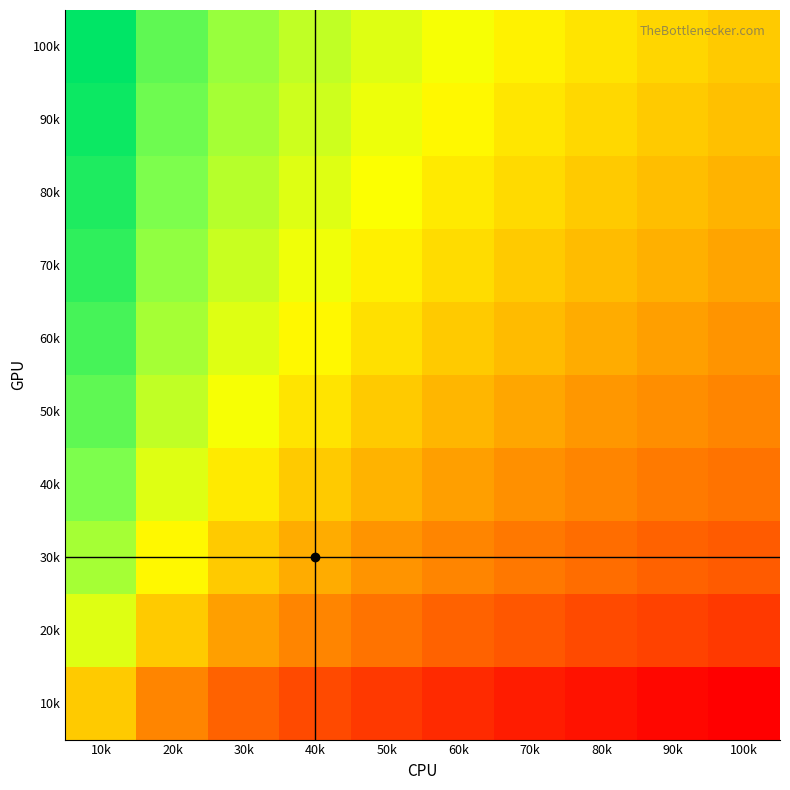

What is the difference between the highest and lowest values at 70k?

2.3